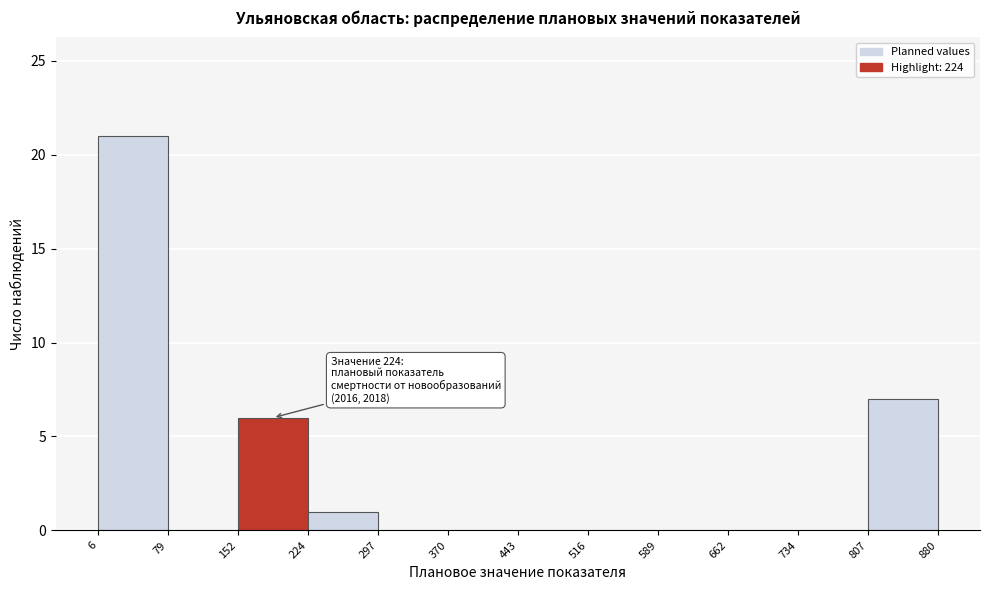

Over which range of the x-axis is the bar tallest?

6 to 79